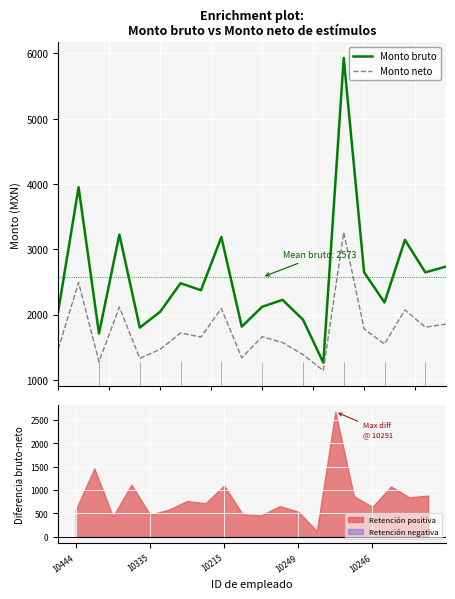

What is the maximum value for Monto neto?

3258.0